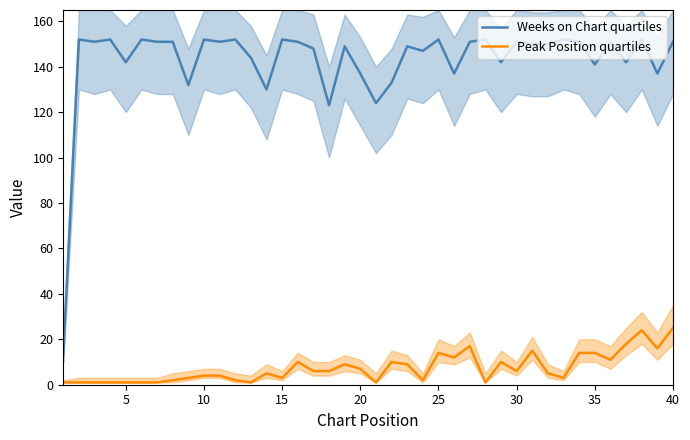

True or false: Weeks on Chart quartiles and Peak Position quartiles intersect in this chart.

False